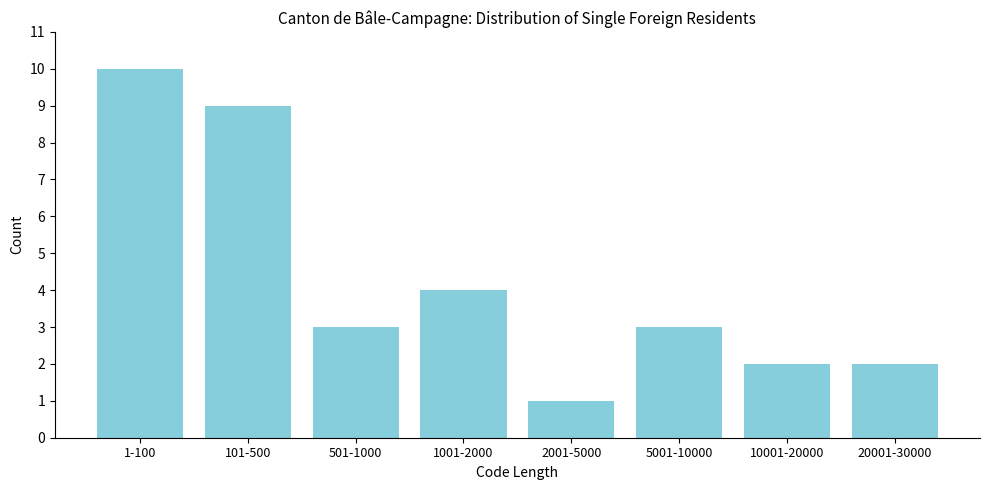

Reading left to right, transcribe all the data shown in this chart.

1-100=10	101-500=9	501-1000=3	1001-2000=4	2001-5000=1	5001-10000=3	10001-20000=2	20001-30000=2